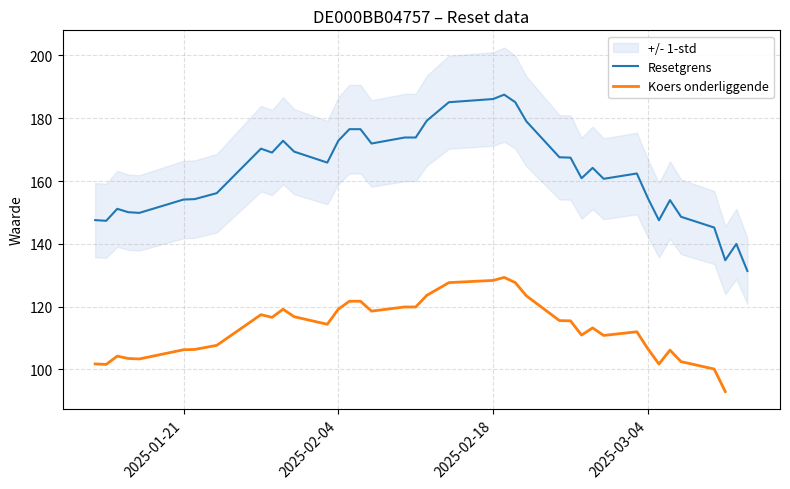

Is it true that Koers onderliggende equals 174.2 at 17?

False